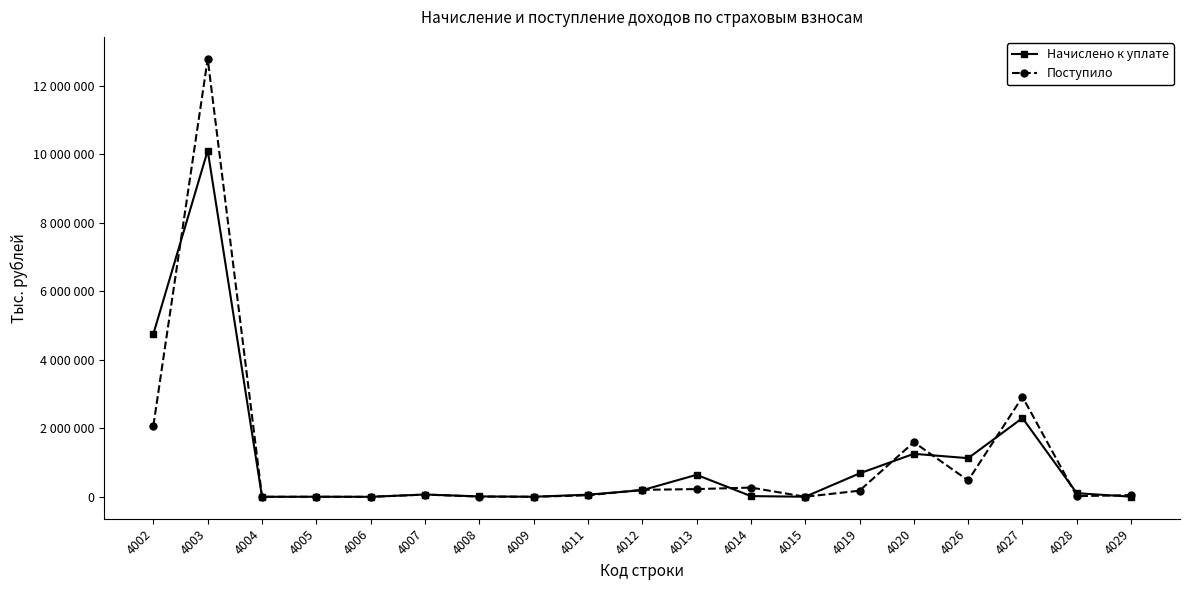

What is the difference between the highest and lowest values at 4026?

650574